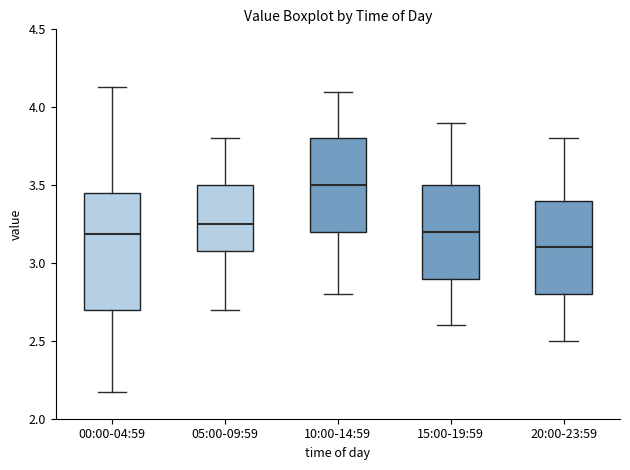

Which box's median line is the lowest?

20:00-23:59